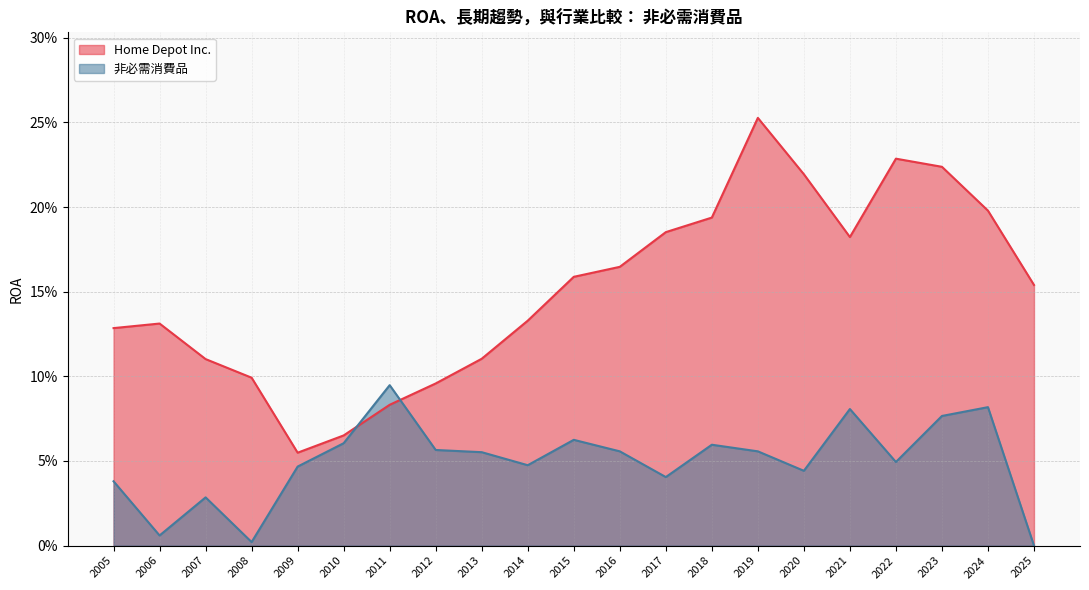

What is the total value across all series at 2005?

0.2